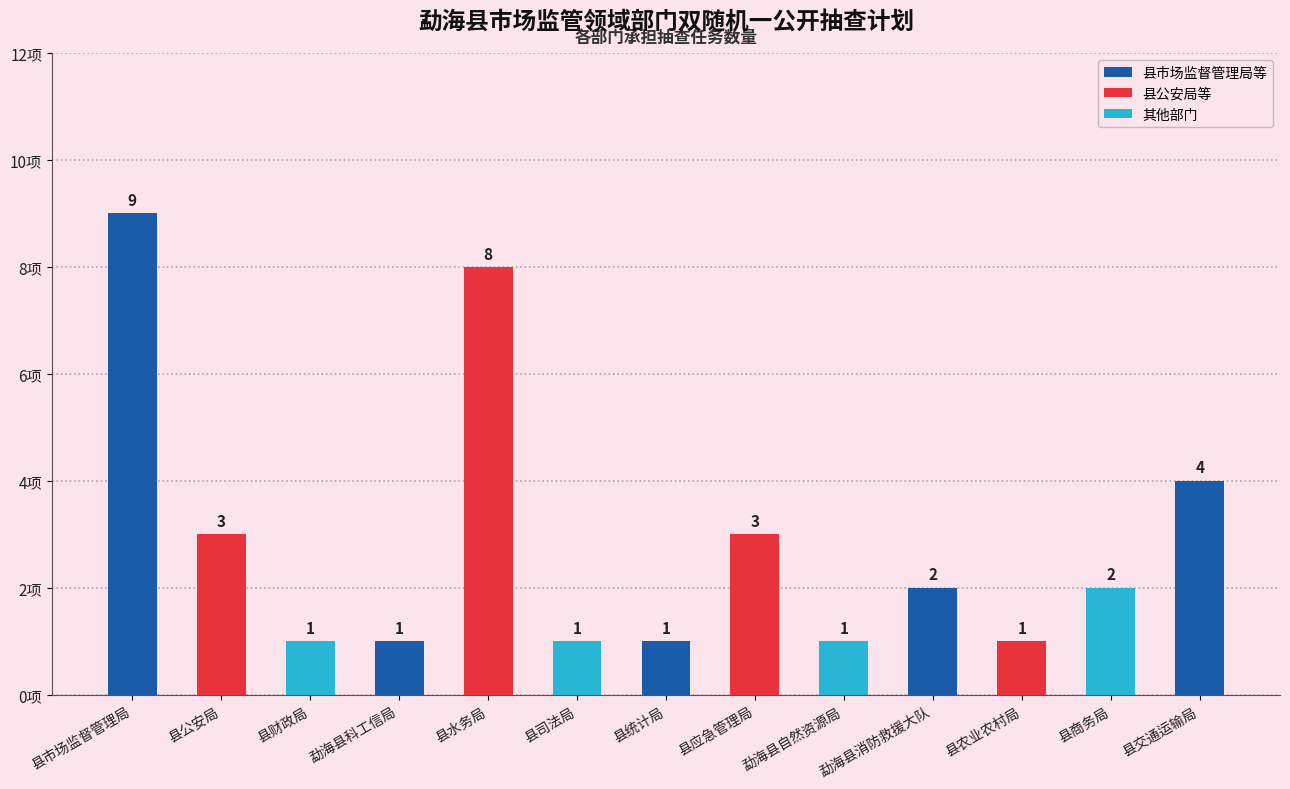

What is the ratio of the value at 县水务局 to the value at 县司法局?

8.0